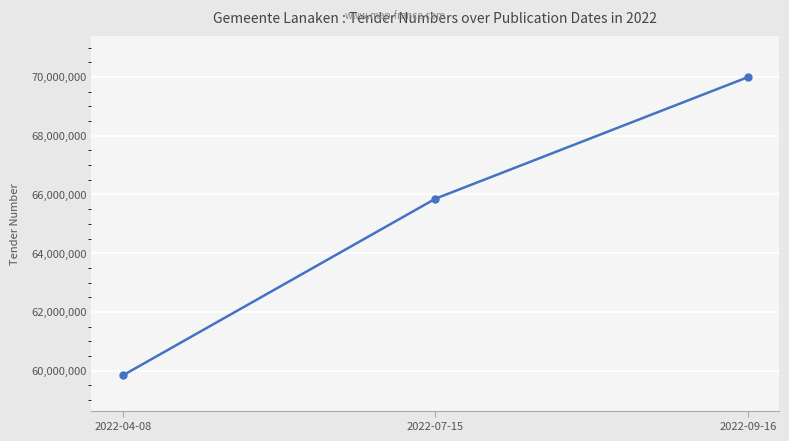

Reading left to right, list all the values displayed in this chart.

2022-04-08=59837976	2022-07-15=65856292	2022-09-16=69998637